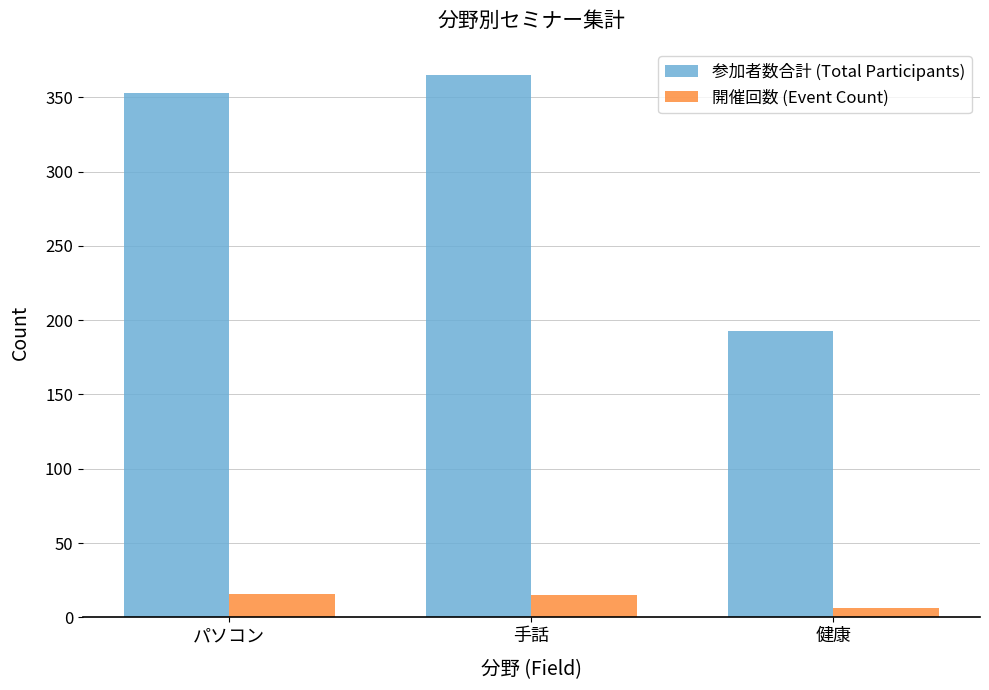

What is the minimum value for 参加者数合計 (Total Participants)?

193